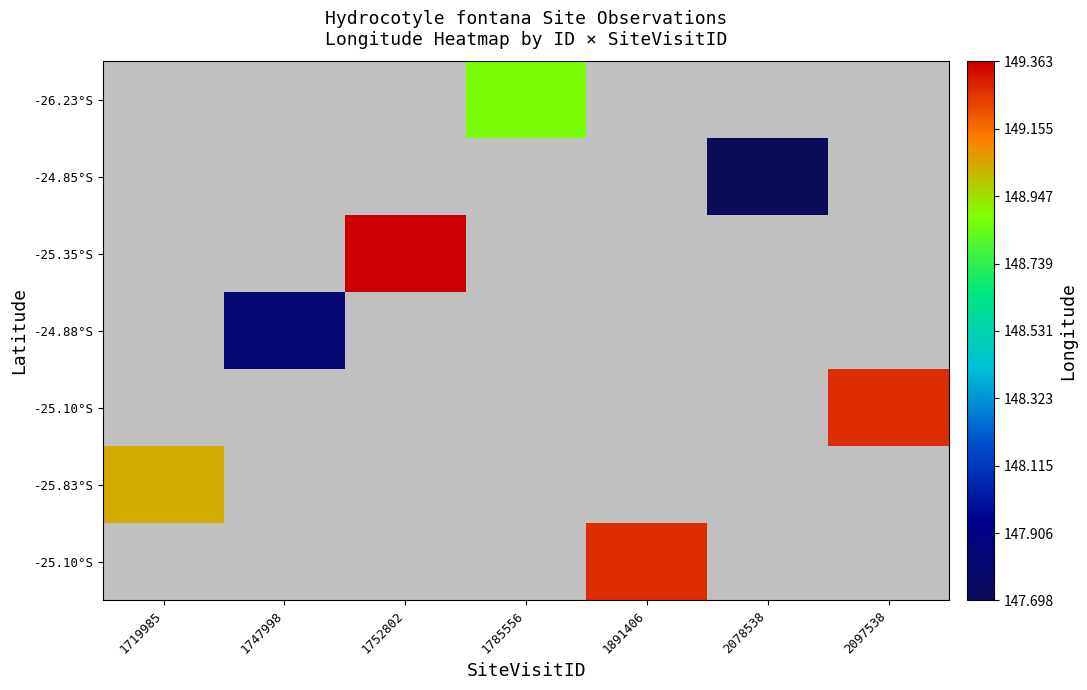

What is the minimum value shown in the chart?

147.7